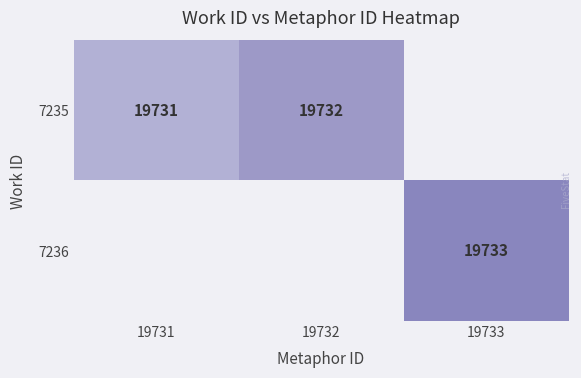

The value of 7235 at 19731 is 19731. True or false?

True